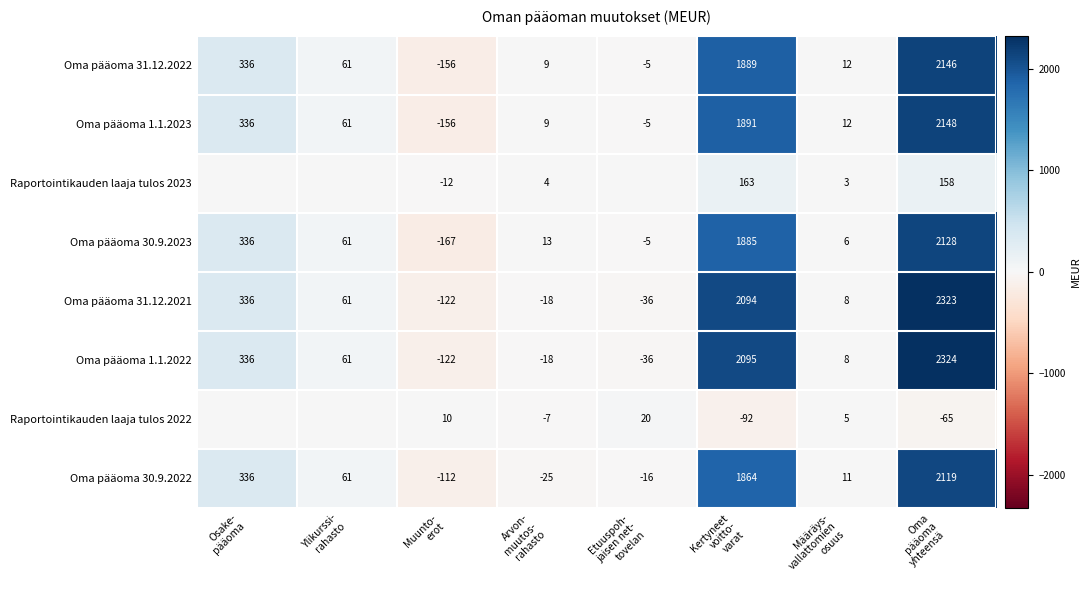

What is the lowest value of the Oma pääoma 30.9.2023 series?

-167